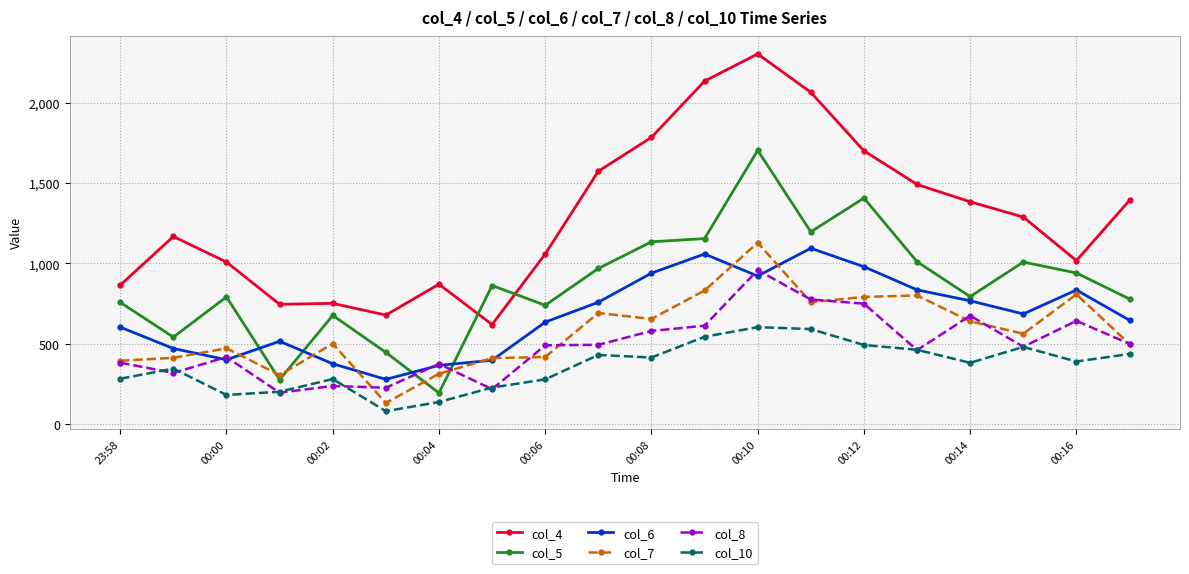

What is the value of the col_5 point at the 8th from the left?

862